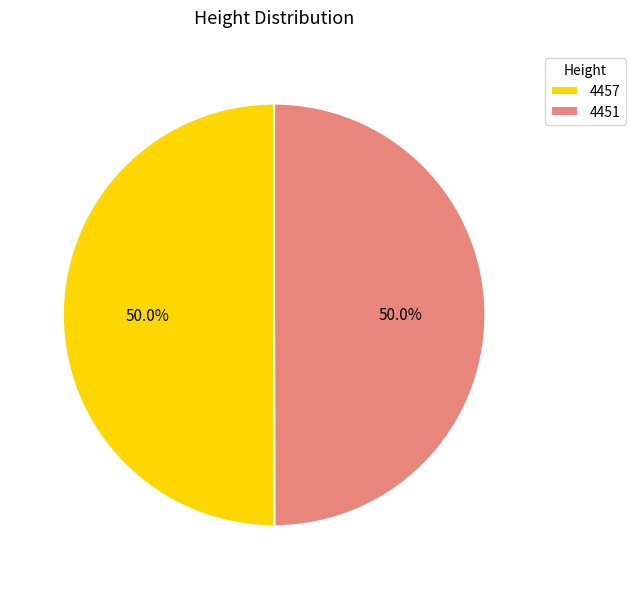

Approximately how many times larger is the value at 4457 compared to 4451?

1.0